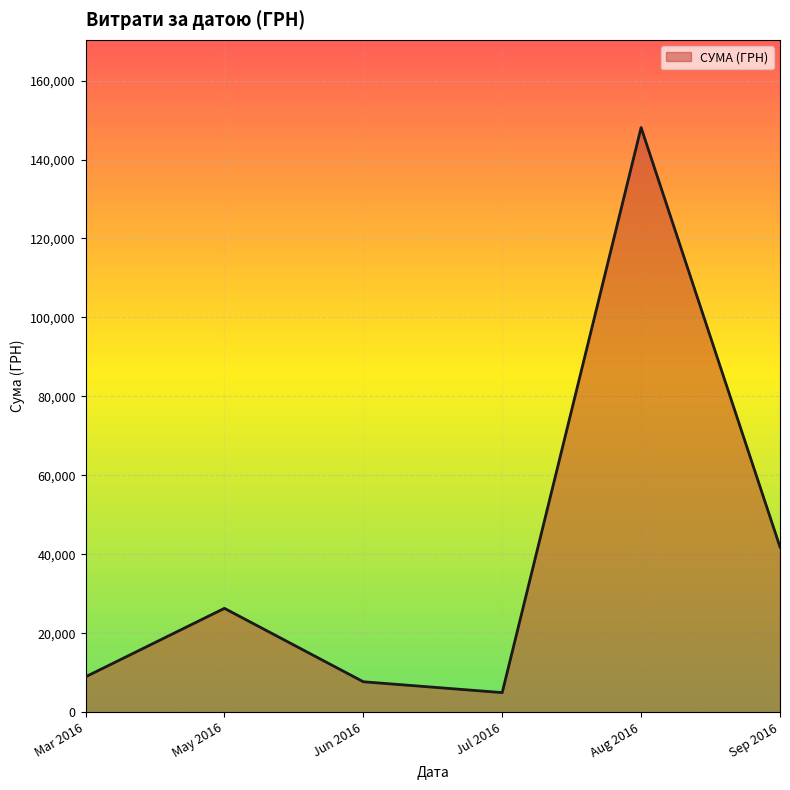

Which has a higher value, May 2016 or Aug 2016?

Aug 2016